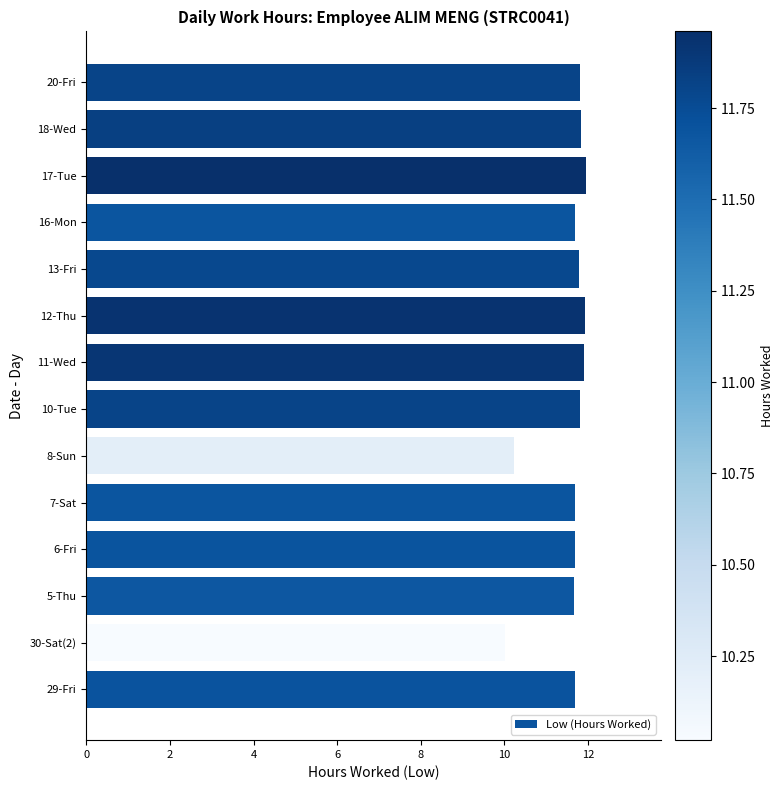

Approximately how many times larger is the value at 13-Fri compared to 20-Fri?

1.0